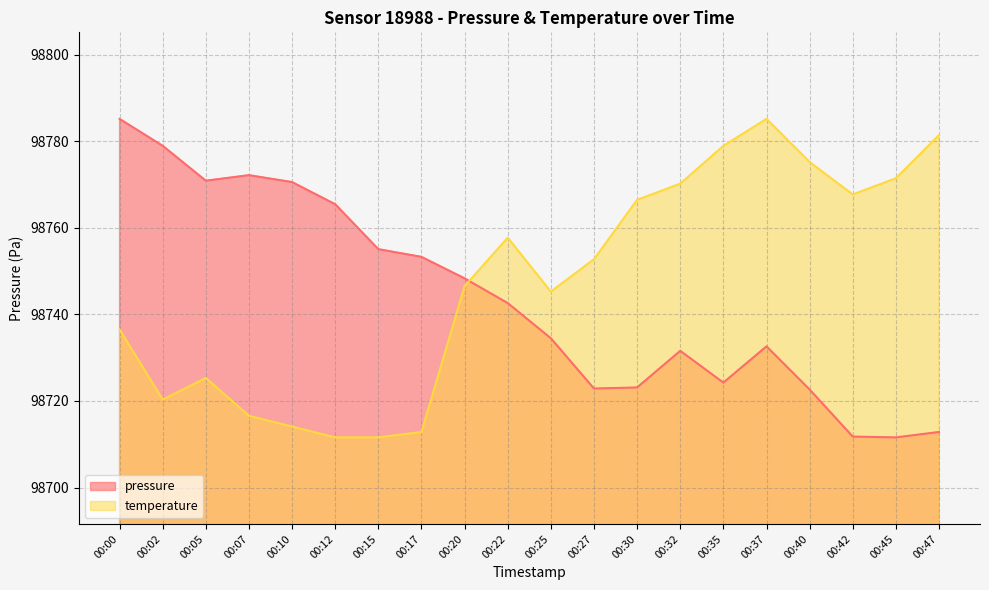

How many lines are shown in the chart?

2